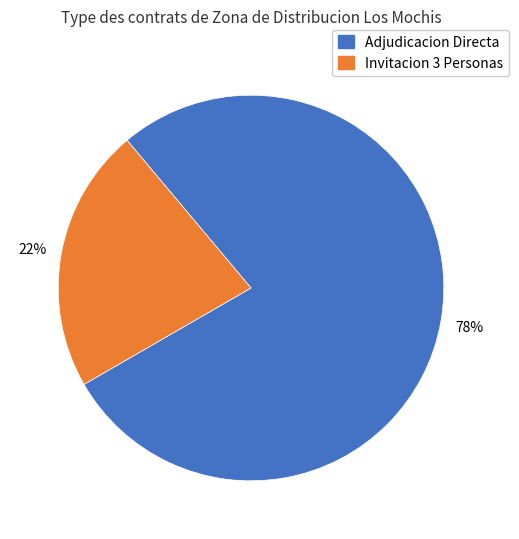

Count the number of slices in the pie.

2